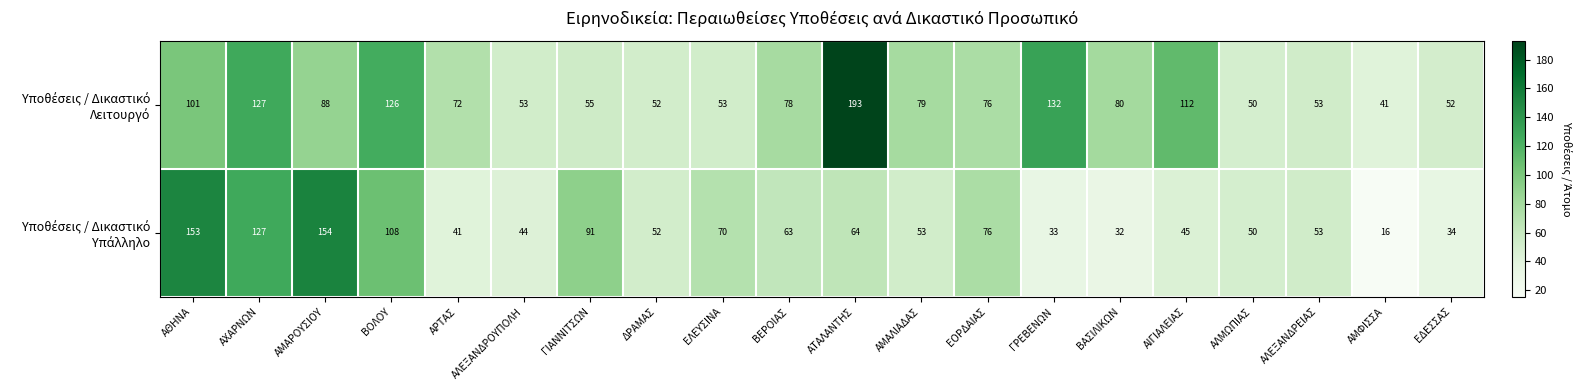

Which label corresponds to the smallest value in the chart?

ΑΜΦΙΣΣΑ